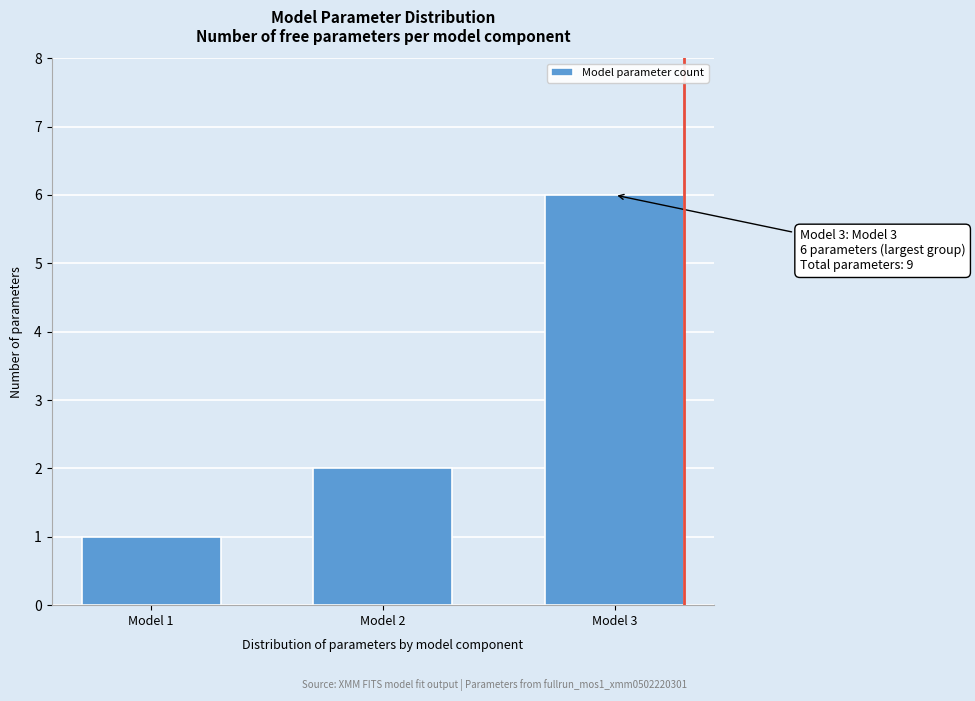

Reading left to right, extract all data points from this chart.

Model 1=1	Model 2=2	Model 3=6